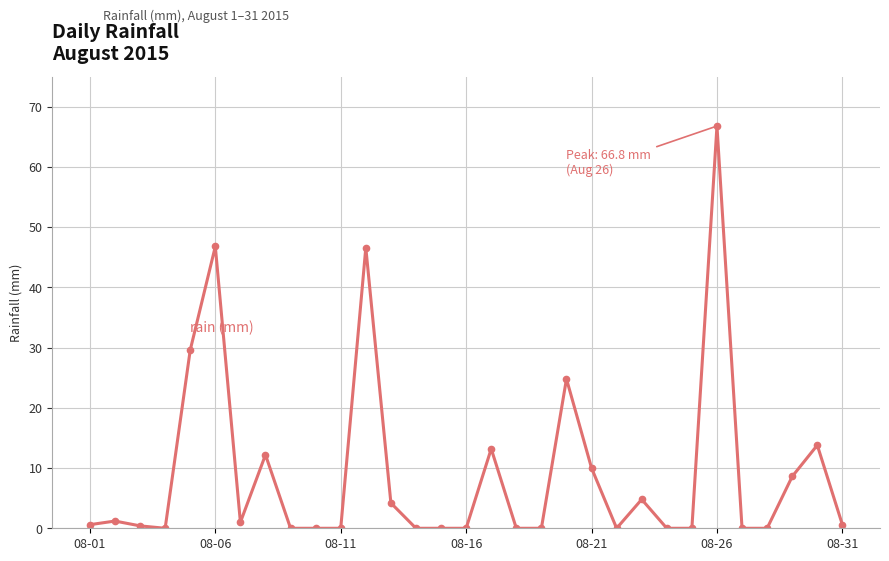

True or false: the data has more than 0 interior local peaks.

True